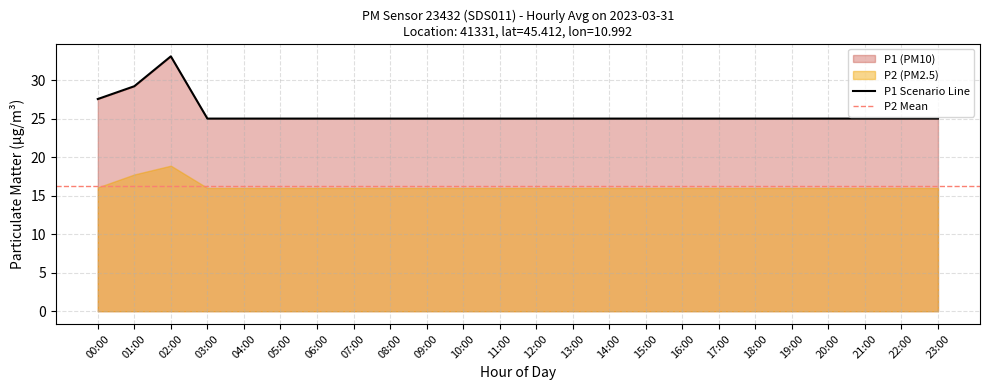

True or false: P1 and P2 cross at least once.

False